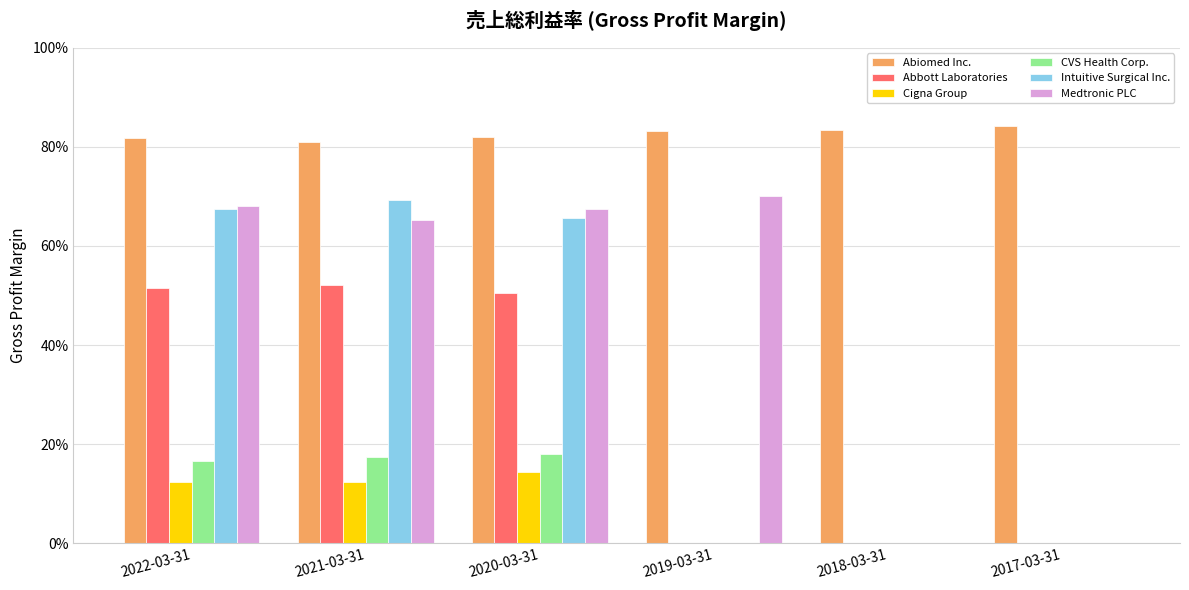

What are all the series names shown in the legend?

Abiomed Inc., Abbott Laboratories, Cigna Group, CVS Health Corp., Intuitive Surgical Inc., Medtronic PLC